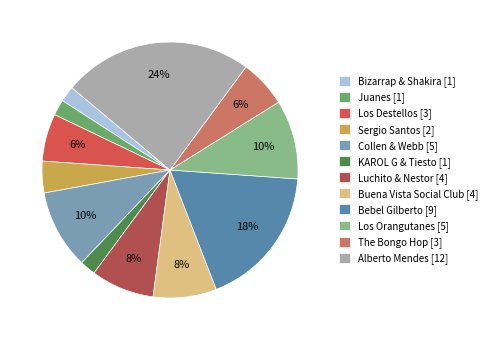

Which has a higher value, Sergio Santos [2] or KAROL G & Tiesto [1]?

Sergio Santos [2]